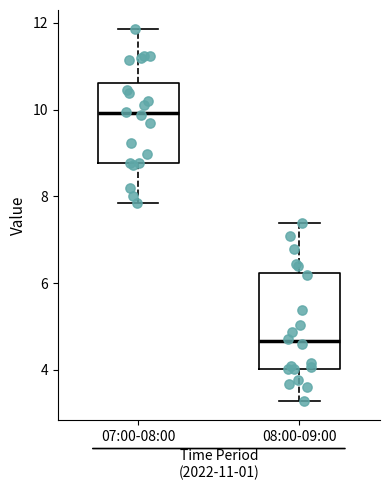

Which box's median line is the highest?

07:00-08:00